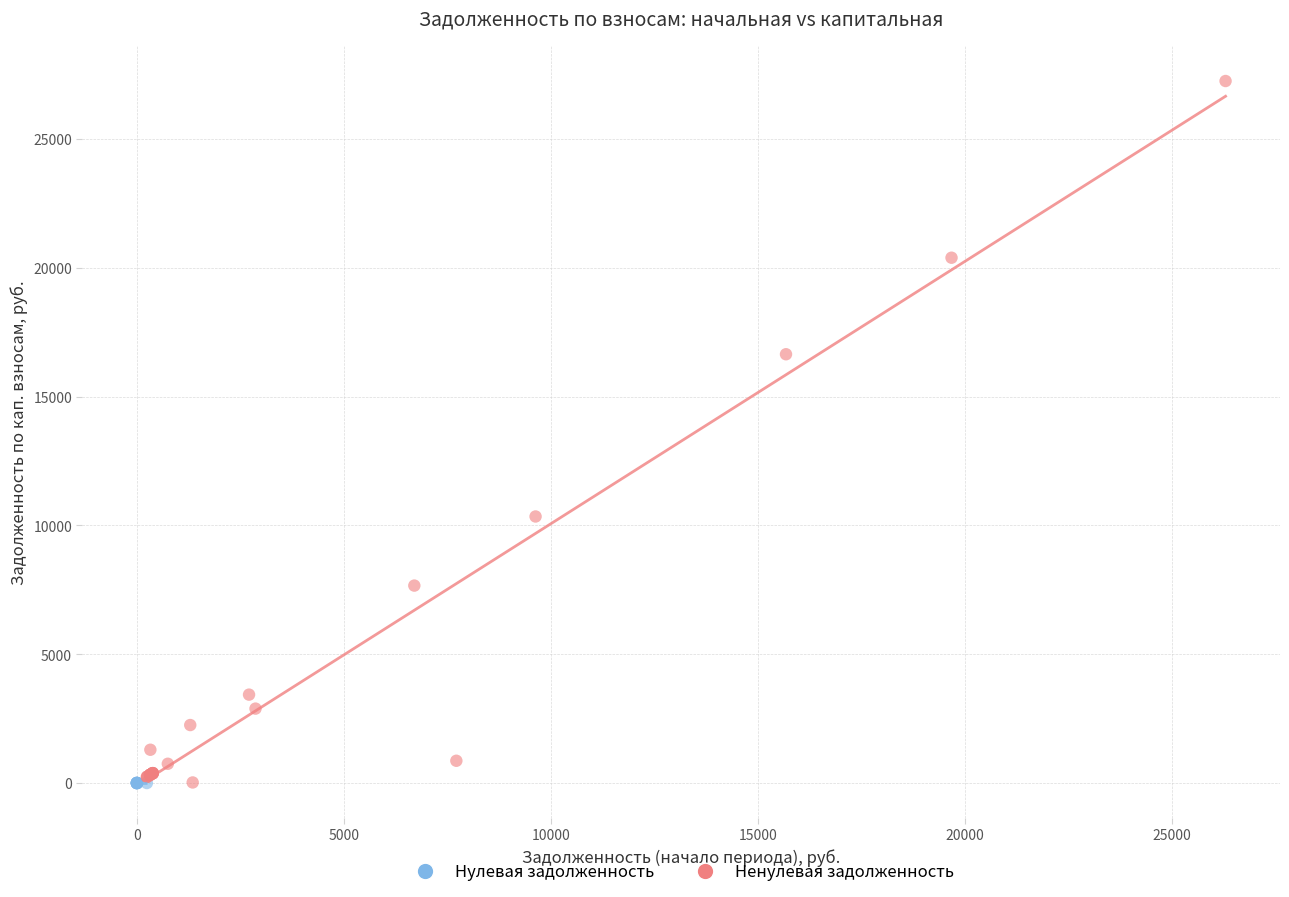

Which series contains the highest Y value?

Ненулевая задолженность